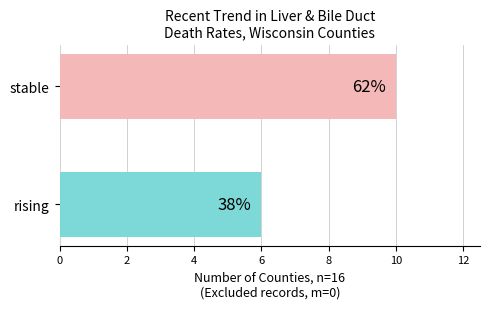

Rank the categories by value from highest to lowest.

stable, rising